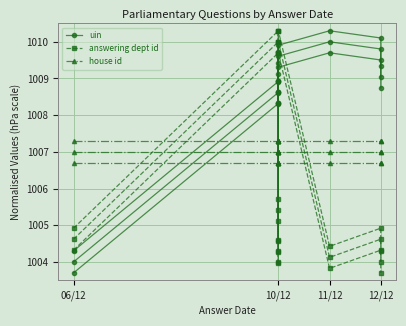

Is the value of uin at 10/12 greater than the value of answering dept id at 06/12?

Yes